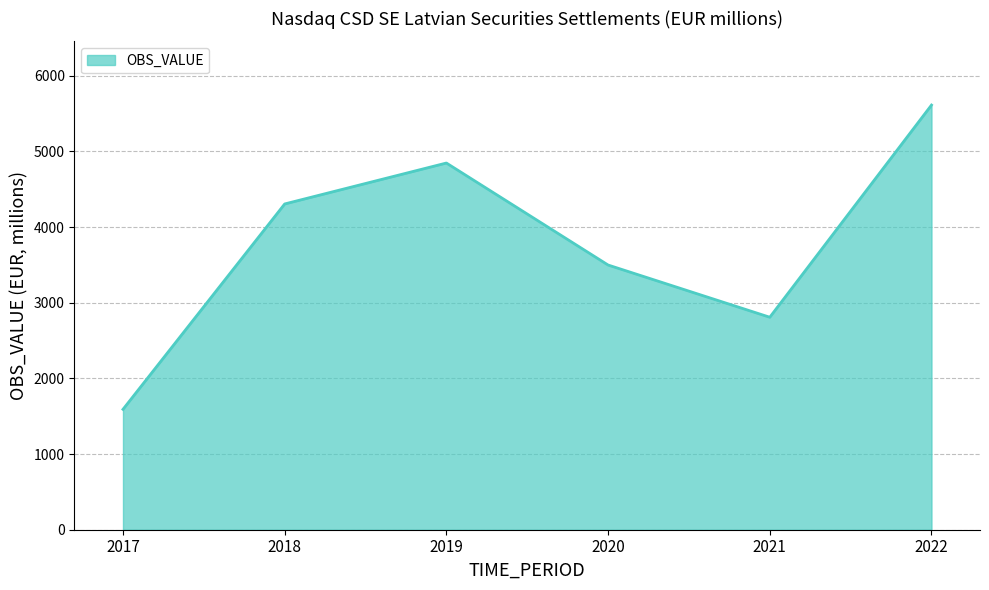

How many values are between 2808 and 4846?

4